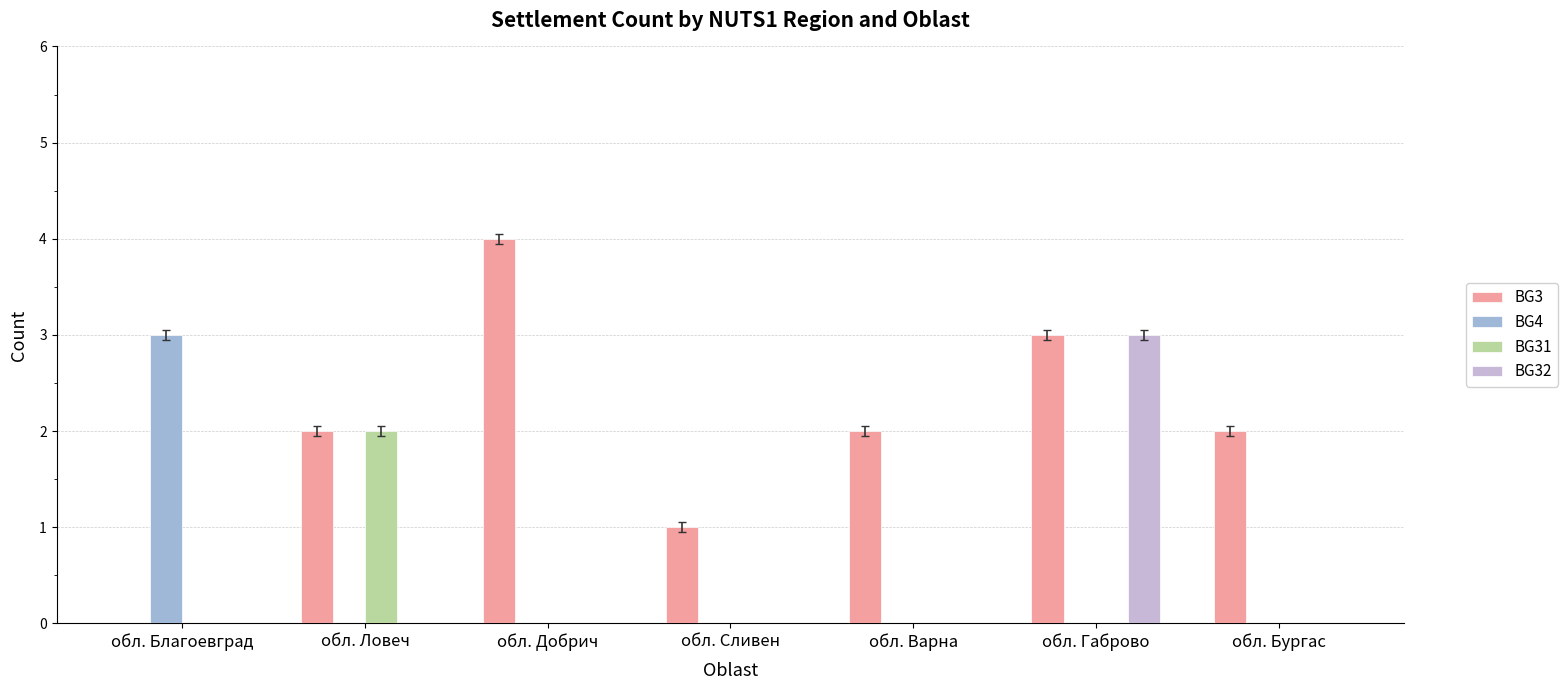

What is the greatest value displayed?

4